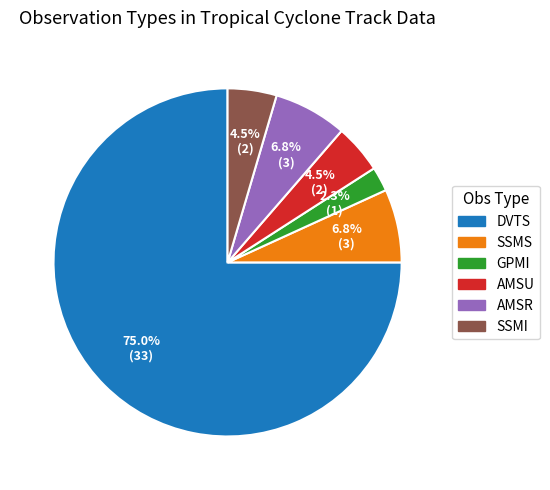

True or false: GPMI accounts for 2% of the total.

True